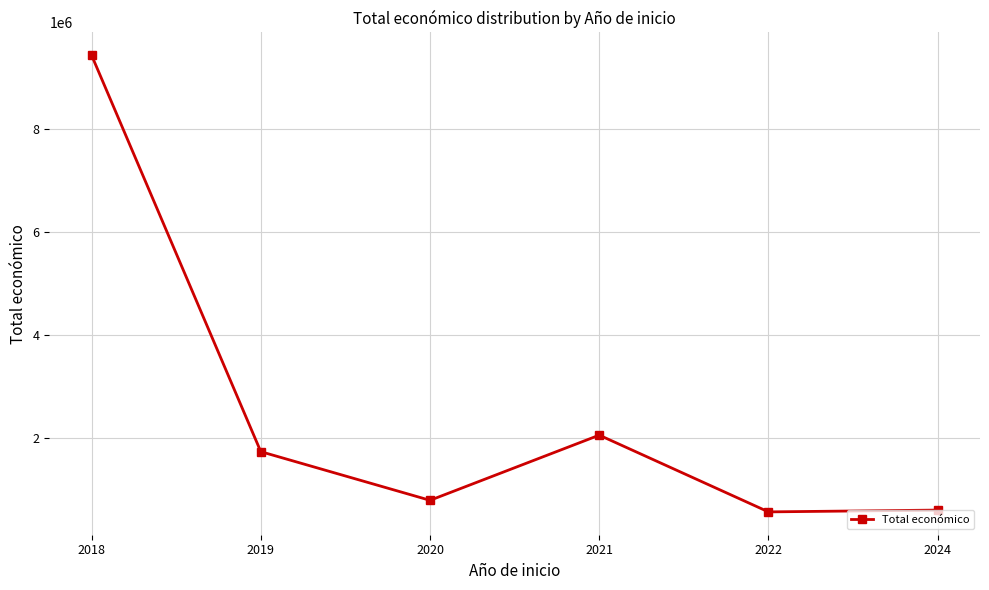

True or false: the data shows 3414777 at 2018.

False